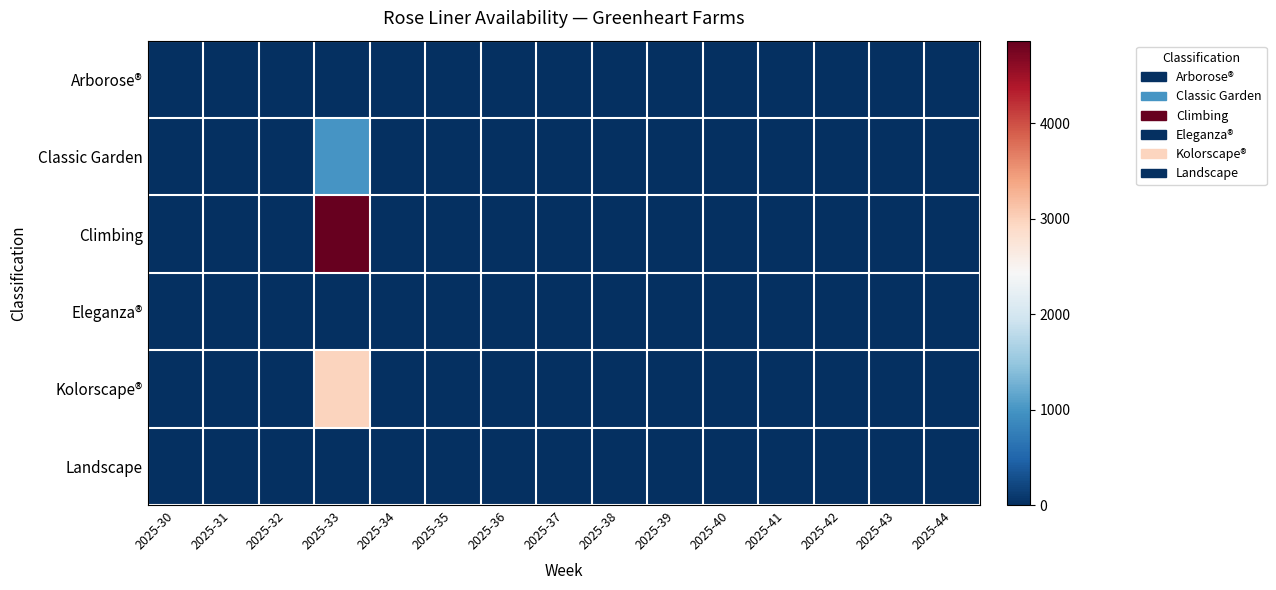

At which category does the chart reach its peak across all series?

2025-33